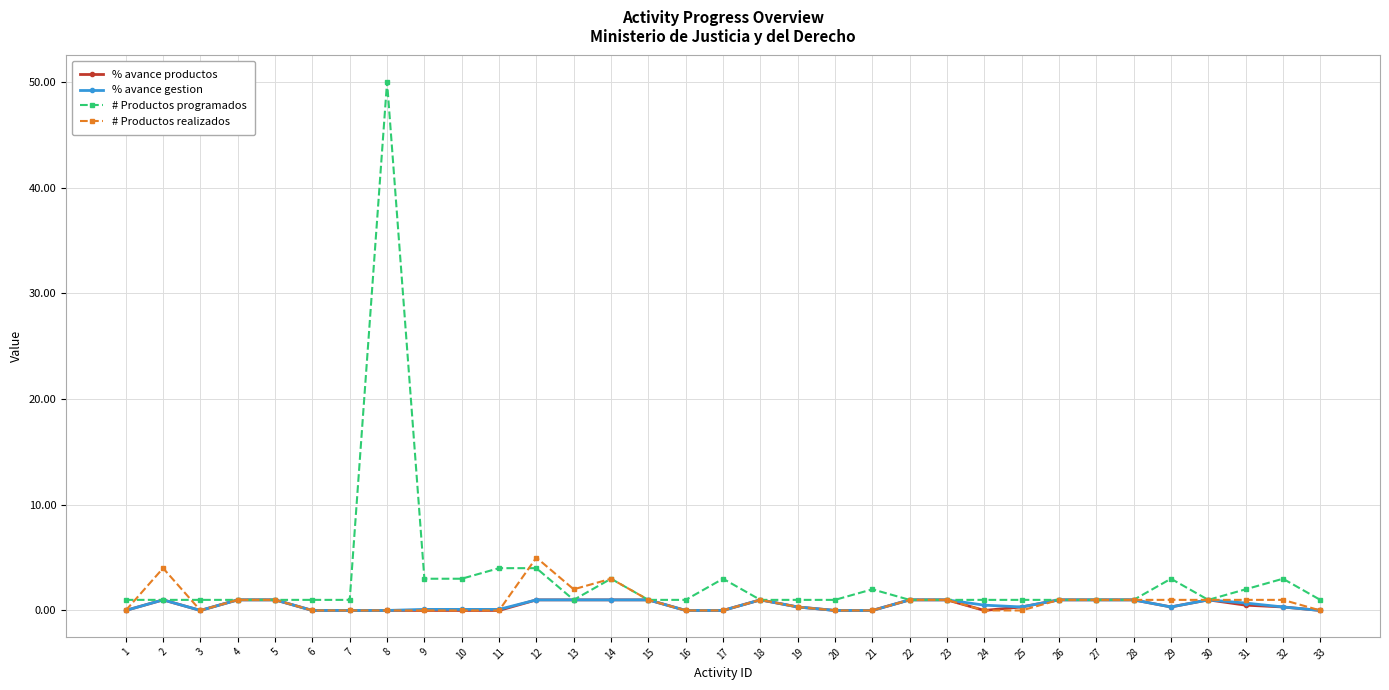

Which series has the largest range (max minus min)?

# Productos programados